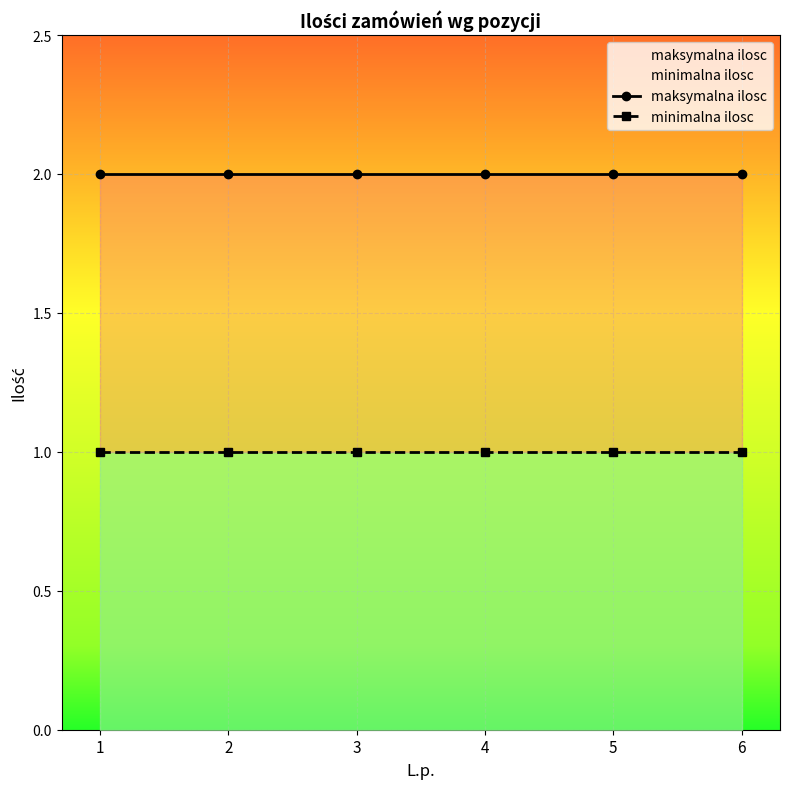

Is it true that maksymalna ilosc equals 2 at 6?

True